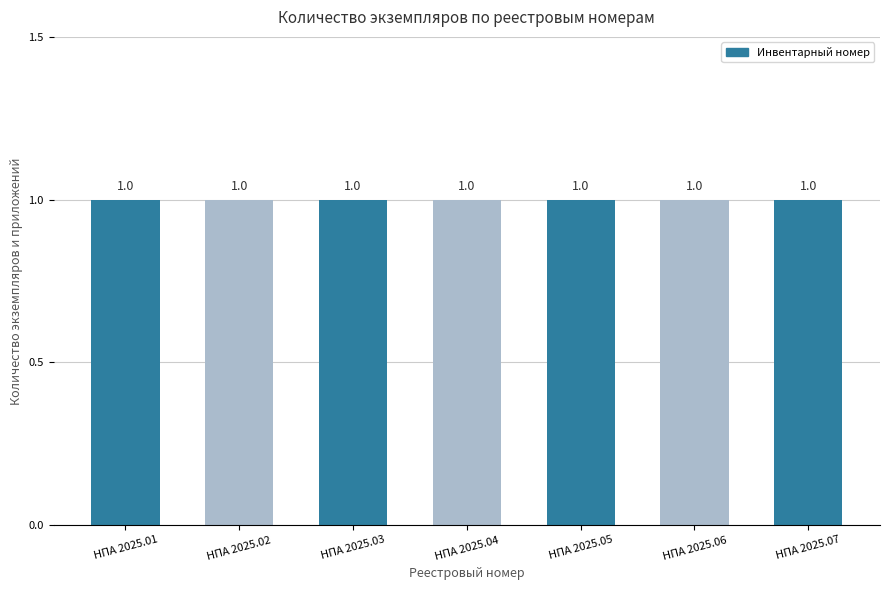

Which category has the lowest value across all series?

НПА 2025.01